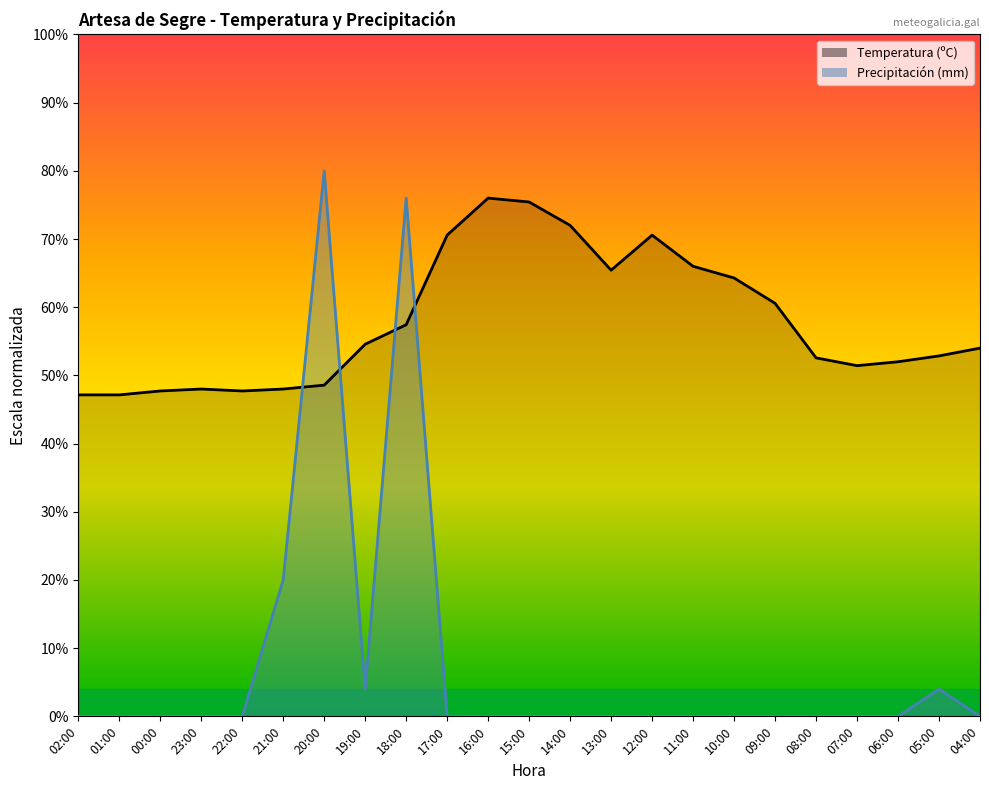

Reading left to right, extract all data points from this chart.

Temperatura (ºC): 02:00=47.1	01:00=47.1	00:00=47.7	23:00=48.0	22:00=47.7	21:00=48.0	20:00=48.6	19:00=54.6	18:00=57.4	17:00=70.6	16:00=76.0	15:00=75.4	14:00=72.0	13:00=65.4	12:00=70.6	11:00=66.0	10:00=64.3	09:00=60.6	08:00=52.6	07:00=51.4	06:00=52.0	05:00=52.9	04:00=54.0
Precipitación (mm): 02:00=0.0	01:00=0.0	00:00=0.0	23:00=0.0	22:00=0.0	21:00=20.0	20:00=80.0	19:00=4.0	18:00=76.0	17:00=0.0	16:00=0.0	15:00=0.0	14:00=0.0	13:00=0.0	12:00=0.0	11:00=0.0	10:00=0.0	09:00=0.0	08:00=0.0	07:00=0.0	06:00=0.0	05:00=4.0	04:00=0.0